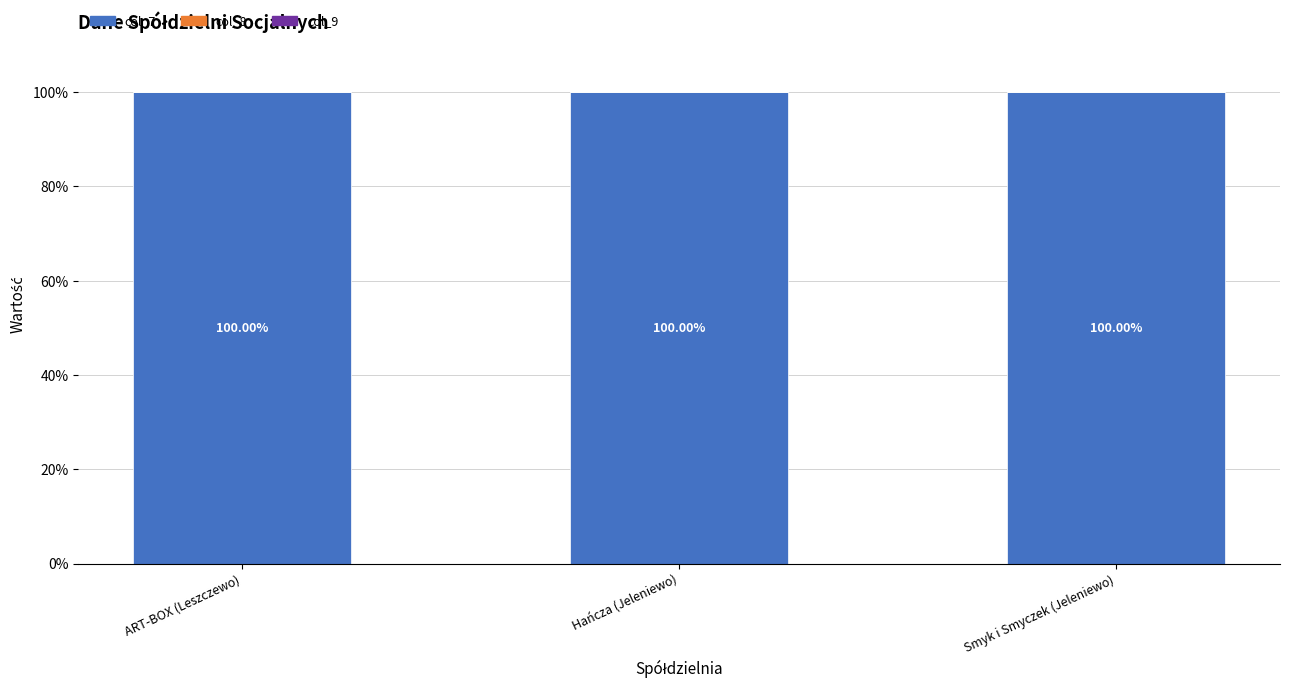

What is the sum of all col_7 values?

300.0